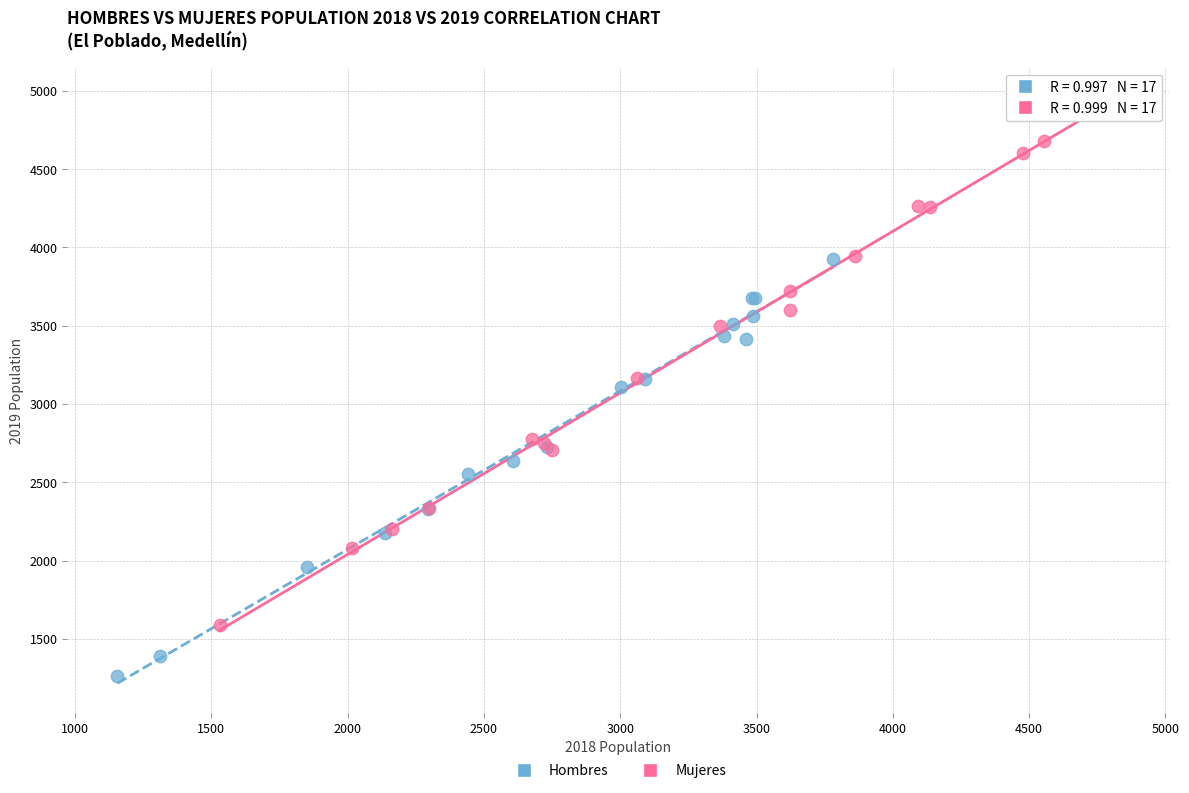

Which series contains the lowest Y value?

Hombres